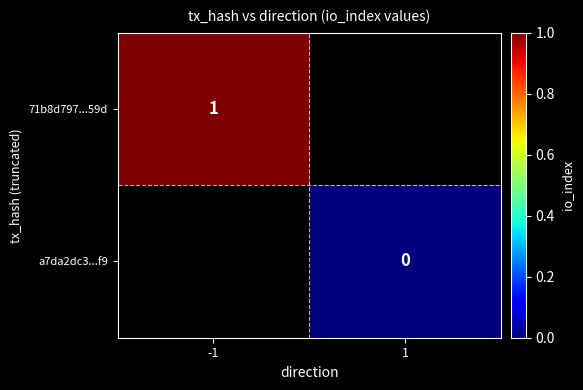

Is the value of 71b8d797...59d at -1 greater than the value of a7da2dc3...f9 at 1?

Yes